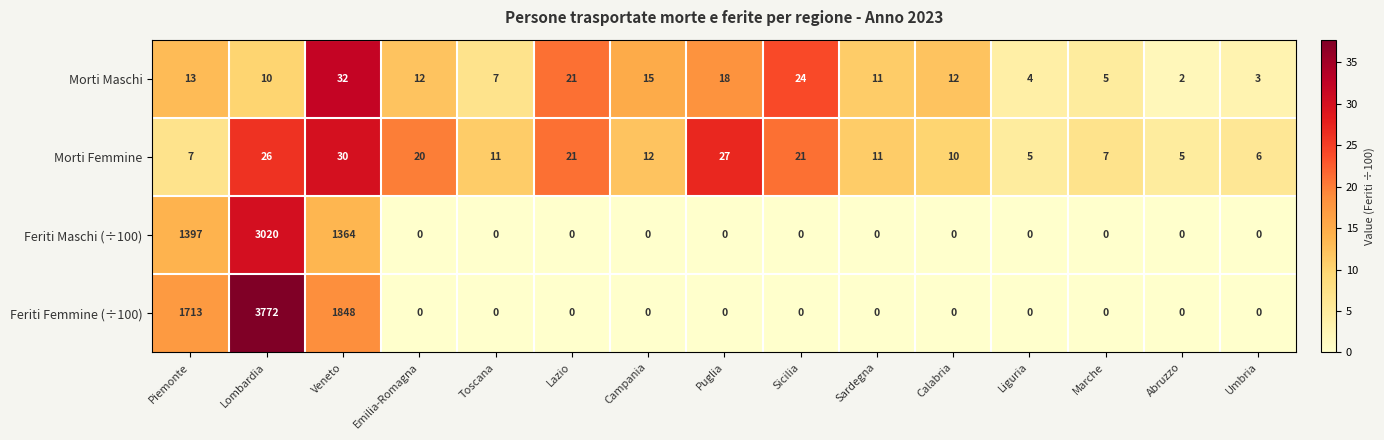

List the series in order of their peak value, lowest first.

Morti Femmine, Morti Maschi, Feriti Maschi (÷100), Feriti Femmine (÷100)